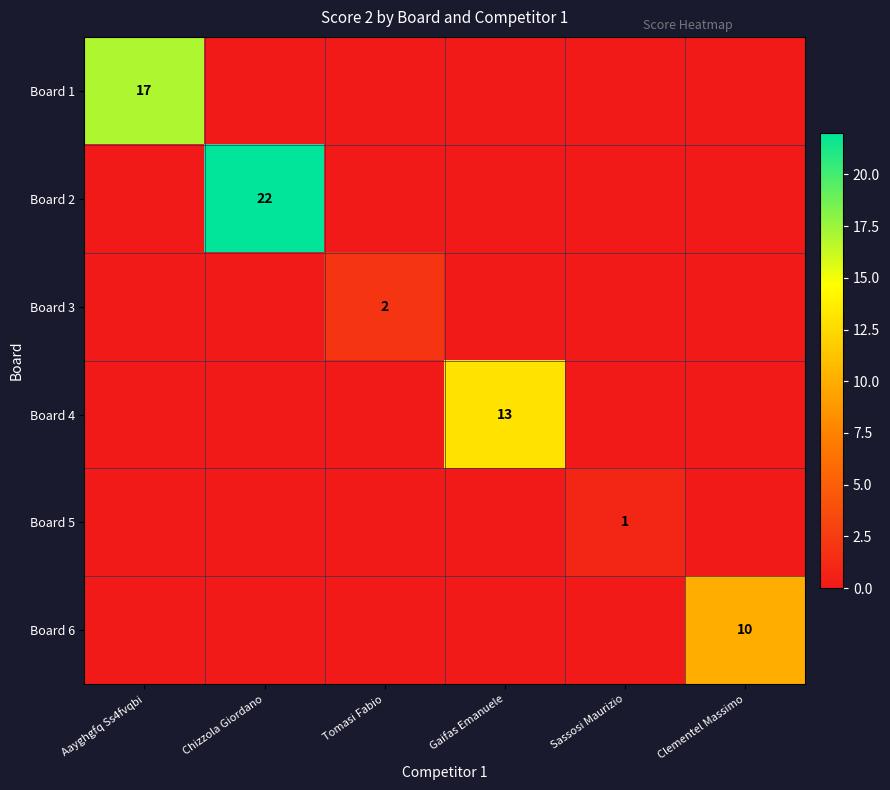

How many data points does each series have?

6